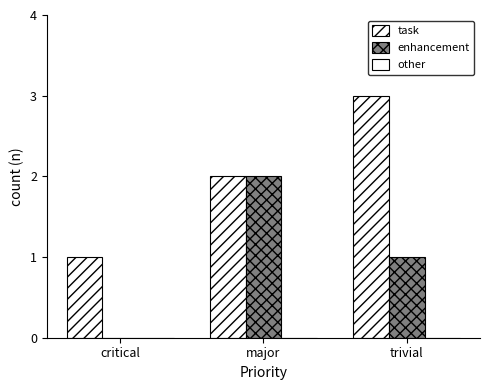

Which category has the highest value in the enhancement series?

major